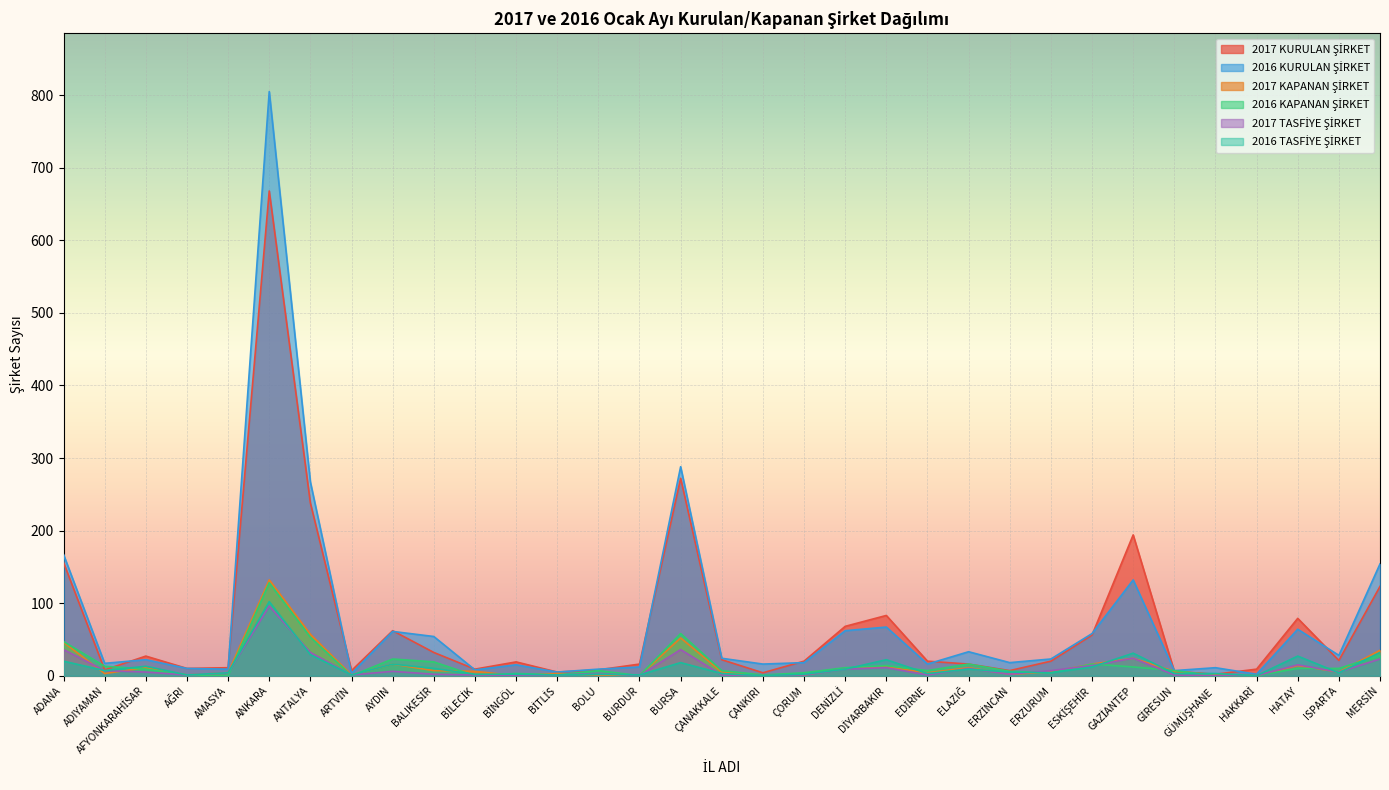

Reading left to right, transcribe all the data shown in this chart.

2017 KURULAN ŞİRKET: ADANA=156	ADIYAMAN=8	AFYONKARAHİSAR=27	AĞRI=10	AMASYA=11	ANKARA=668	ANTALYA=238	ARTVİN=7	AYDIN=62	BALIKESİR=32	BİLECİK=9	BİNGÖL=19	BİTLİS=5	BOLU=8	BURDUR=16	BURSA=272	ÇANAKKALE=22	ÇANKIRI=4	ÇORUM=20	DENİZLİ=68	DİYARBAKIR=83	EDİRNE=20	ELAZIĞ=16	ERZİNCAN=7	ERZURUM=20	ESKİŞEHİR=56	GAZİANTEP=194	GİRESUN=6	GÜMÜŞHANE=2	HAKKARİ=9	HATAY=79	ISPARTA=21	MERSİN=123
2016 KURULAN ŞİRKET: ADANA=167	ADIYAMAN=17	AFYONKARAHİSAR=22	AĞRI=10	AMASYA=9	ANKARA=805	ANTALYA=267	ARTVİN=3	AYDIN=61	BALIKESİR=54	BİLECİK=8	BİNGÖL=15	BİTLİS=5	BOLU=9	BURDUR=12	BURSA=288	ÇANAKKALE=24	ÇANKIRI=16	ÇORUM=18	DENİZLİ=62	DİYARBAKIR=67	EDİRNE=16	ELAZIĞ=33	ERZİNCAN=18	ERZURUM=23	ESKİŞEHİR=58	GAZİANTEP=132	GİRESUN=7	GÜMÜŞHANE=11	HAKKARİ=2	HATAY=64	ISPARTA=28	MERSİN=154
2017 KAPANAN ŞİRKET: ADANA=46	ADIYAMAN=3	AFYONKARAHİSAR=11	AĞRI=1	AMASYA=4	ANKARA=132	ANTALYA=57	ARTVİN=1	AYDIN=16	BALIKESİR=7	BİLECİK=6	BİNGÖL=0	BİTLİS=3	BOLU=1	BURDUR=0	BURSA=52	ÇANAKKALE=5	ÇANKIRI=1	ÇORUM=1	DENİZLİ=10	DİYARBAKIR=12	EDİRNE=4	ELAZIĞ=11	ERZİNCAN=2	ERZURUM=5	ESKİŞEHİR=16	GAZİANTEP=24	GİRESUN=6	GÜMÜŞHANE=1	HAKKARİ=0	HATAY=14	ISPARTA=5	MERSİN=35
2016 KAPANAN ŞİRKET: ADANA=47	ADIYAMAN=13	AFYONKARAHİSAR=9	AĞRI=1	AMASYA=0	ANKARA=128	ANTALYA=53	ARTVİN=0	AYDIN=23	BALIKESİR=19	BİLECİK=0	BİNGÖL=3	BİTLİS=1	BOLU=7	BURDUR=0	BURSA=58	ÇANAKKALE=7	ÇANKIRI=1	ÇORUM=4	DENİZLİ=11	DİYARBAKIR=14	EDİRNE=7	ELAZIĞ=16	ERZİNCAN=6	ERZURUM=4	ESKİŞEHİR=16	GAZİANTEP=12	GİRESUN=7	GÜMÜŞHANE=0	HAKKARİ=0	HATAY=10	ISPARTA=10	MERSİN=28
2017 TASFİYE ŞİRKET: ADANA=36	ADIYAMAN=7	AFYONKARAHİSAR=5	AĞRI=1	AMASYA=4	ANKARA=96	ANTALYA=32	ARTVİN=1	AYDIN=6	BALIKESİR=2	BİLECİK=1	BİNGÖL=0	BİTLİS=1	BOLU=3	BURDUR=0	BURSA=36	ÇANAKKALE=1	ÇANKIRI=0	ÇORUM=1	DENİZLİ=9	DİYARBAKIR=11	EDİRNE=1	ELAZIĞ=10	ERZİNCAN=2	ERZURUM=7	ESKİŞEHİR=14	GAZİANTEP=24	GİRESUN=1	GÜMÜŞHANE=0	HAKKARİ=0	HATAY=15	ISPARTA=5	MERSİN=23
2016 TASFİYE ŞİRKET: ADANA=20	ADIYAMAN=7	AFYONKARAHİSAR=13	AĞRI=1	AMASYA=4	ANKARA=102	ANTALYA=29	ARTVİN=1	AYDIN=16	BALIKESİR=10	BİLECİK=2	BİNGÖL=2	BİTLİS=1	BOLU=2	BURDUR=1	BURSA=18	ÇANAKKALE=3	ÇANKIRI=0	ÇORUM=2	DENİZLİ=9	DİYARBAKIR=22	EDİRNE=3	ELAZIĞ=9	ERZİNCAN=5	ERZURUM=4	ESKİŞEHİR=12	GAZİANTEP=31	GİRESUN=3	GÜMÜŞHANE=3	HAKKARİ=0	HATAY=27	ISPARTA=4	MERSİN=32